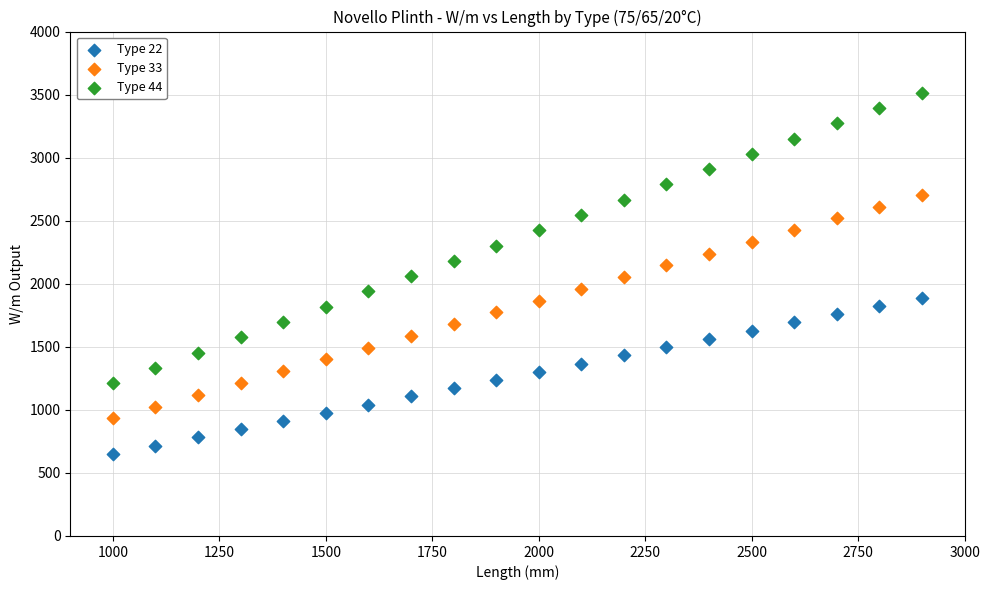

Which series reaches the minimum Y coordinate?

Type 22